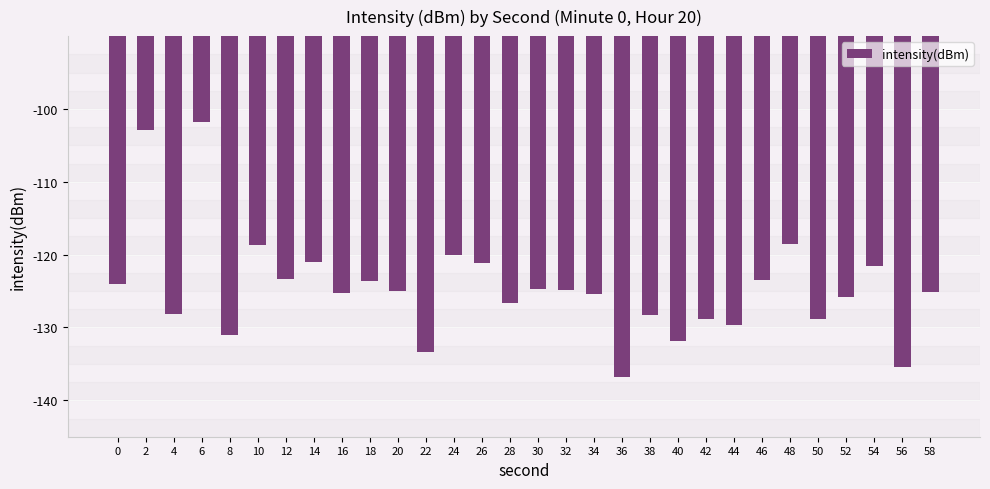

What is the average value?

-124.5